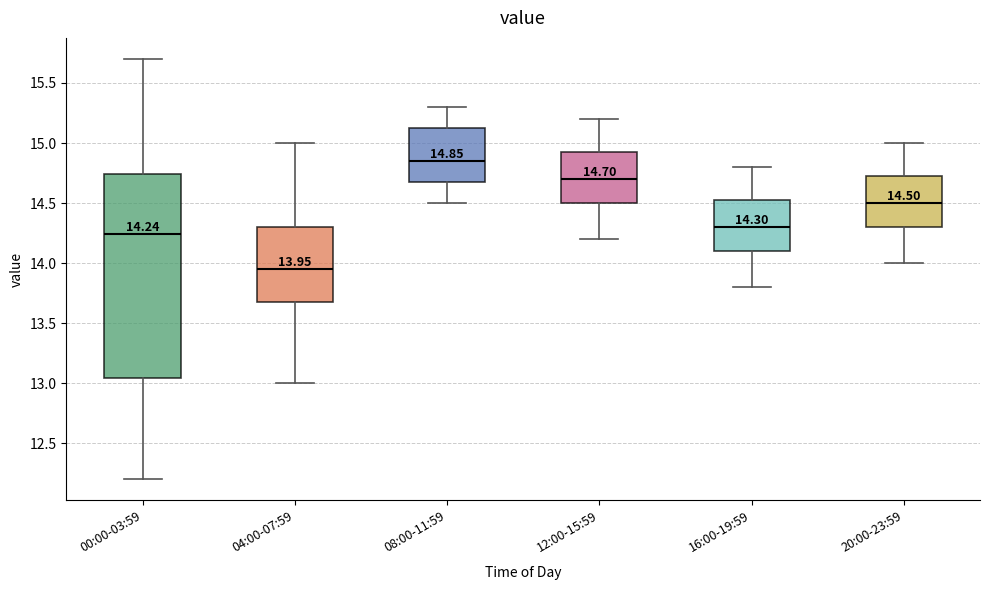

Comparing the boxes themselves (not the whiskers), which one is the tallest?

00:00-03:59